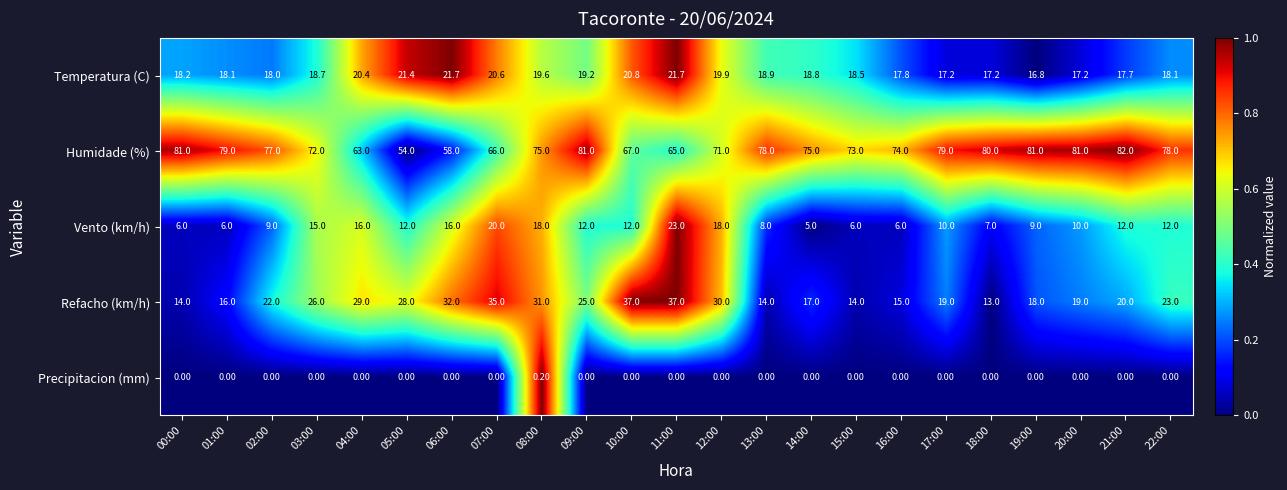

What is the total value across all series at 00:00?

119.2